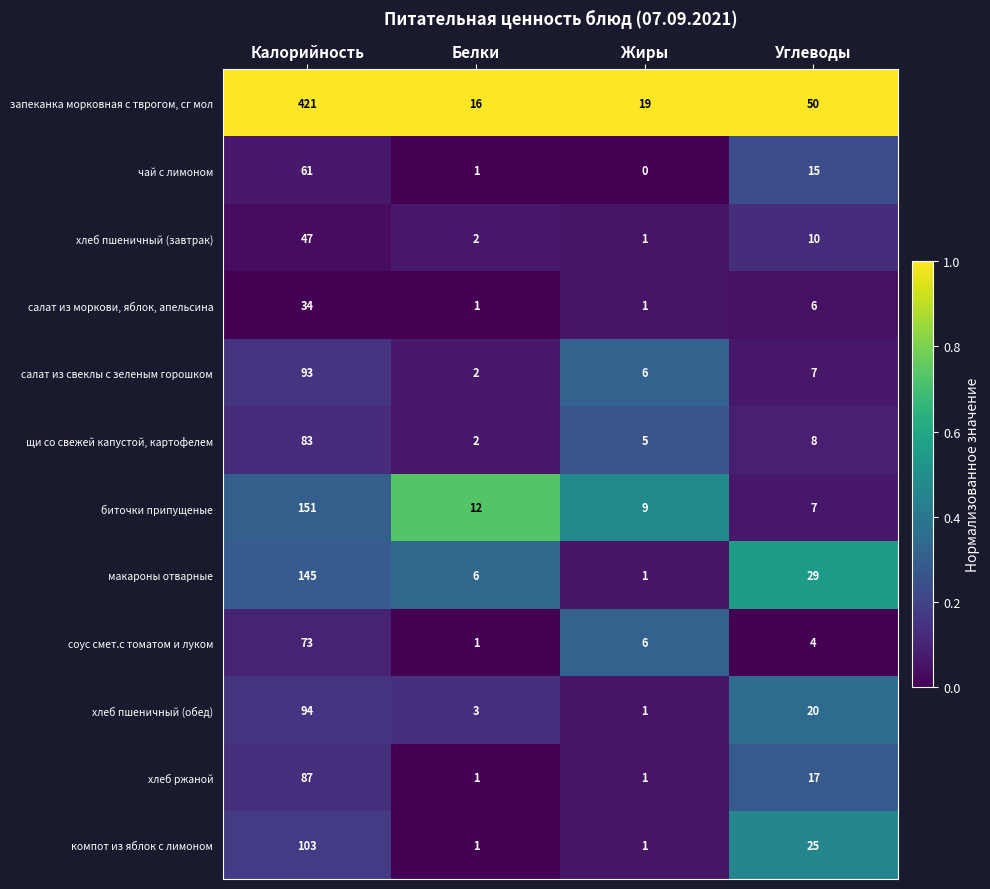

At which category is the sum across all series the highest?

Калорийность